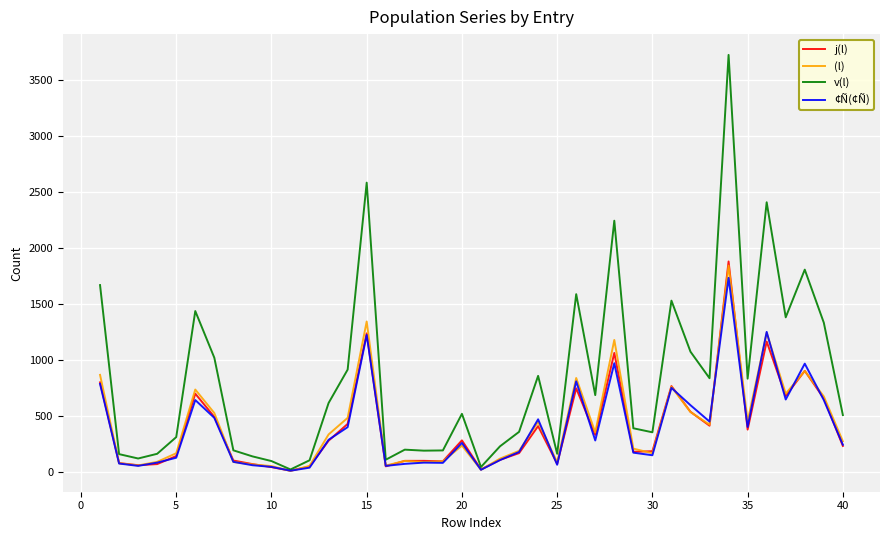

What is the maximum value shown in the chart?

3727